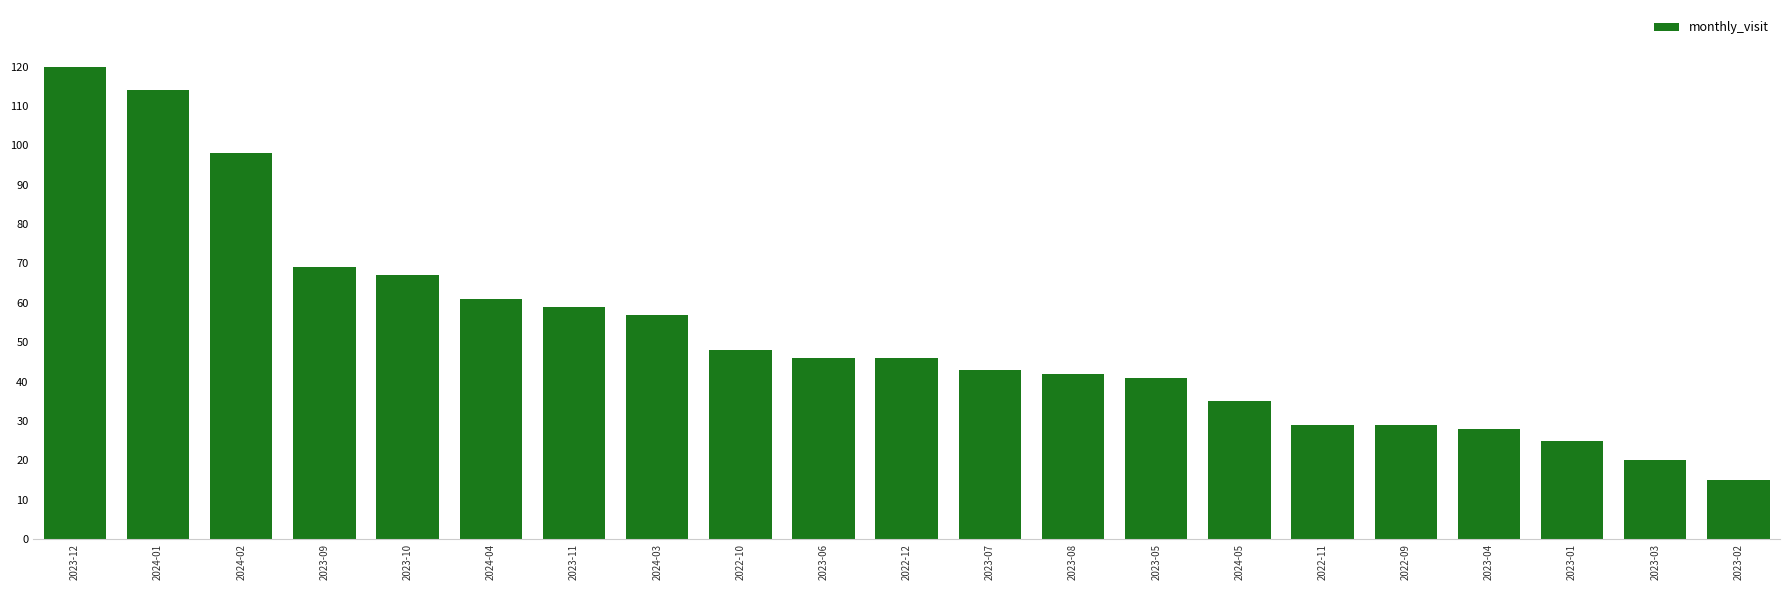

What is the label of the 1st bar from the left?

2023-12